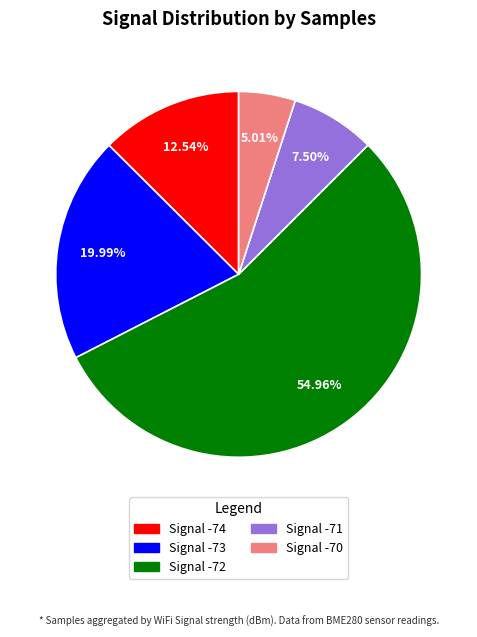

What is the smallest slice in the pie chart?

Signal -70